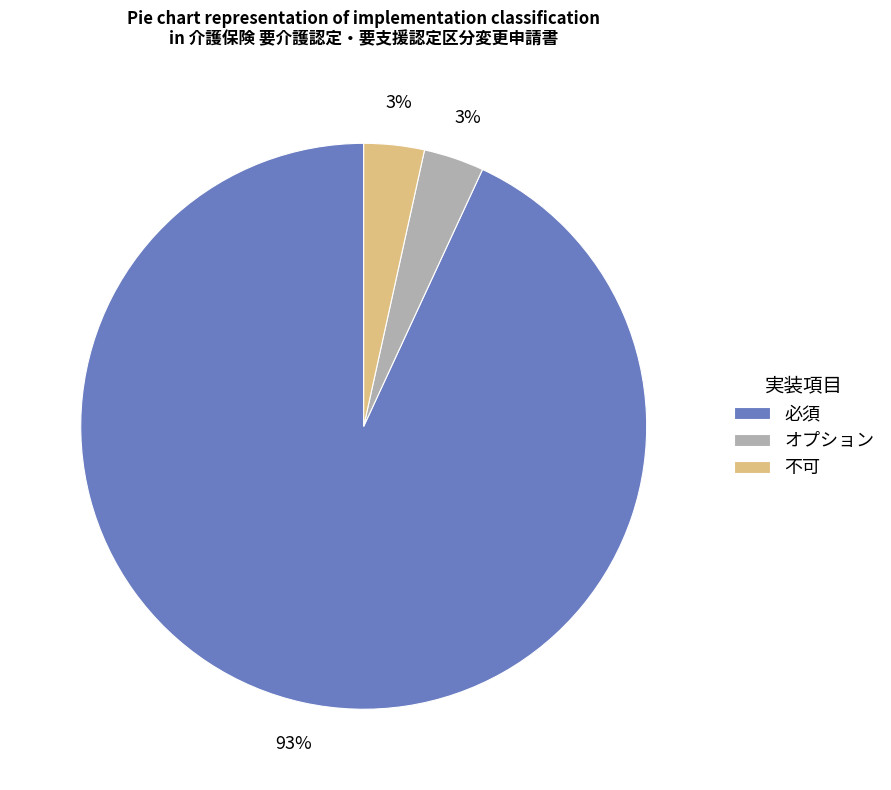

Is 不可 the majority of the pie?

No